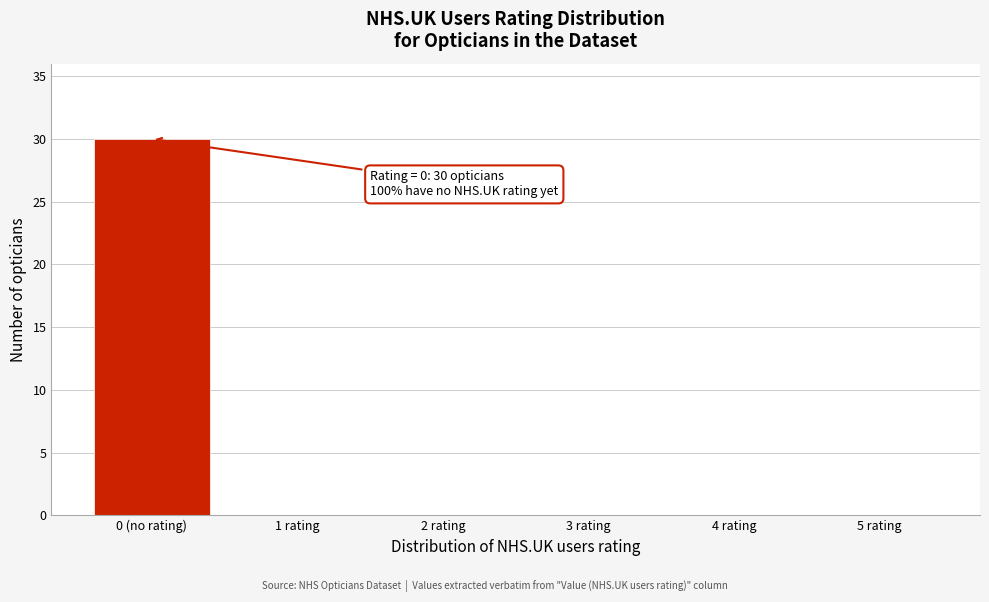

Reading left to right, transcribe all the data shown in this chart.

0 (no rating)=30	1 rating=0	2 rating=0	3 rating=0	4 rating=0	5 rating=0